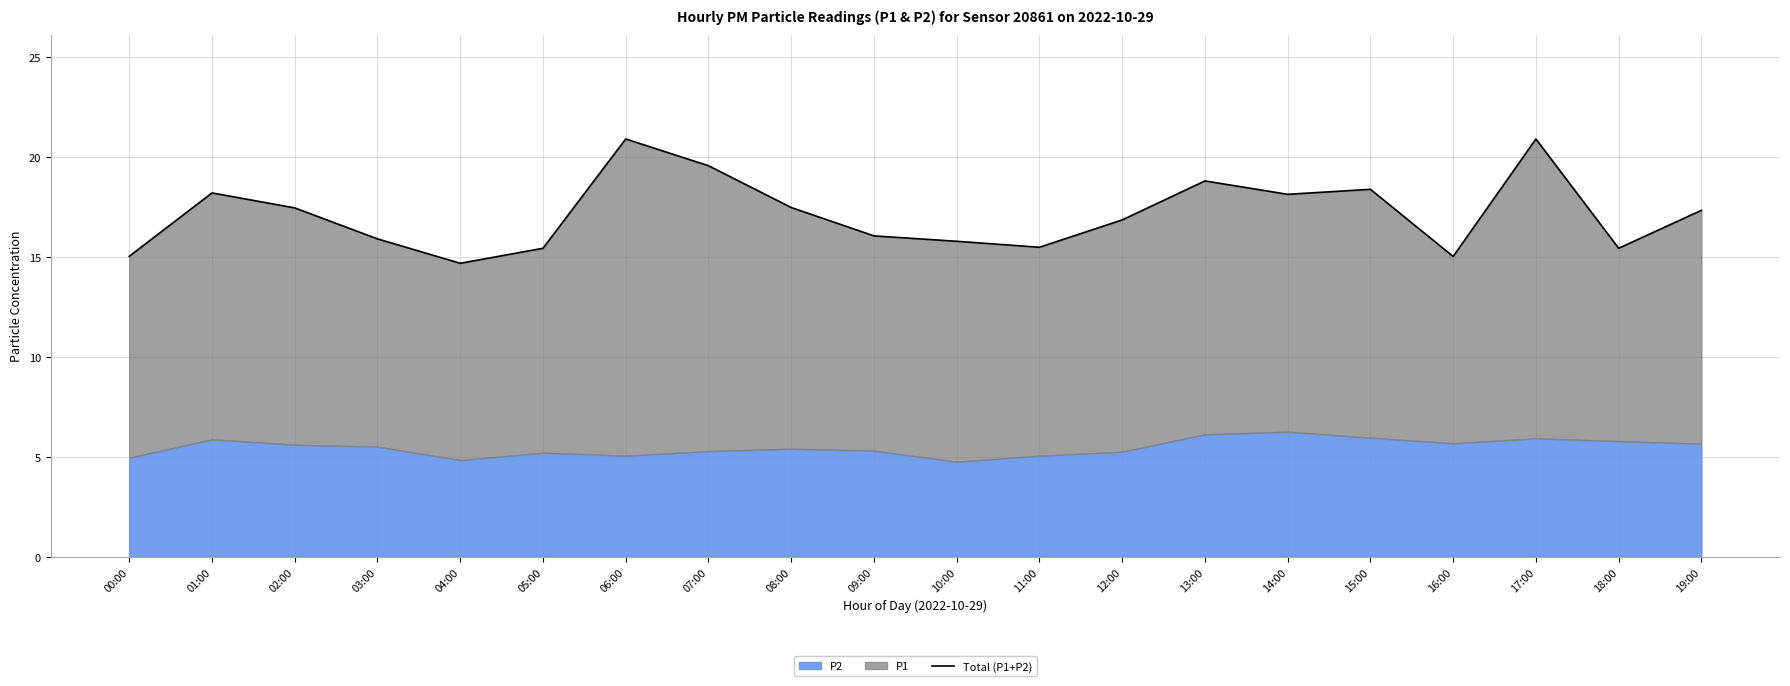

True or false: the data shows 8.3 at 19:00.

False